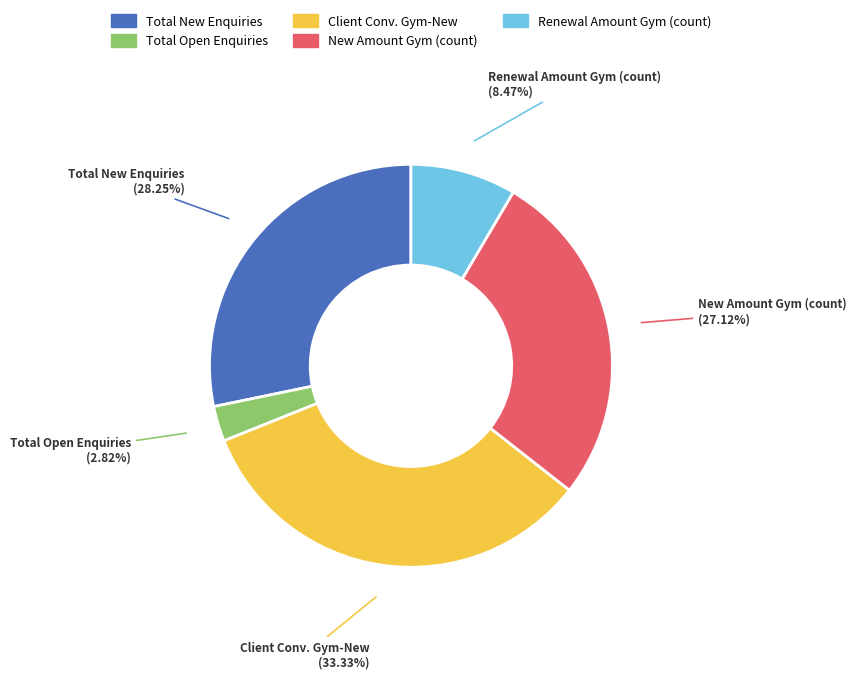

Combined, do Total Open Enquiries (2.82%) and New Amount Gym (count) (27.12%) account for over 50%?

No